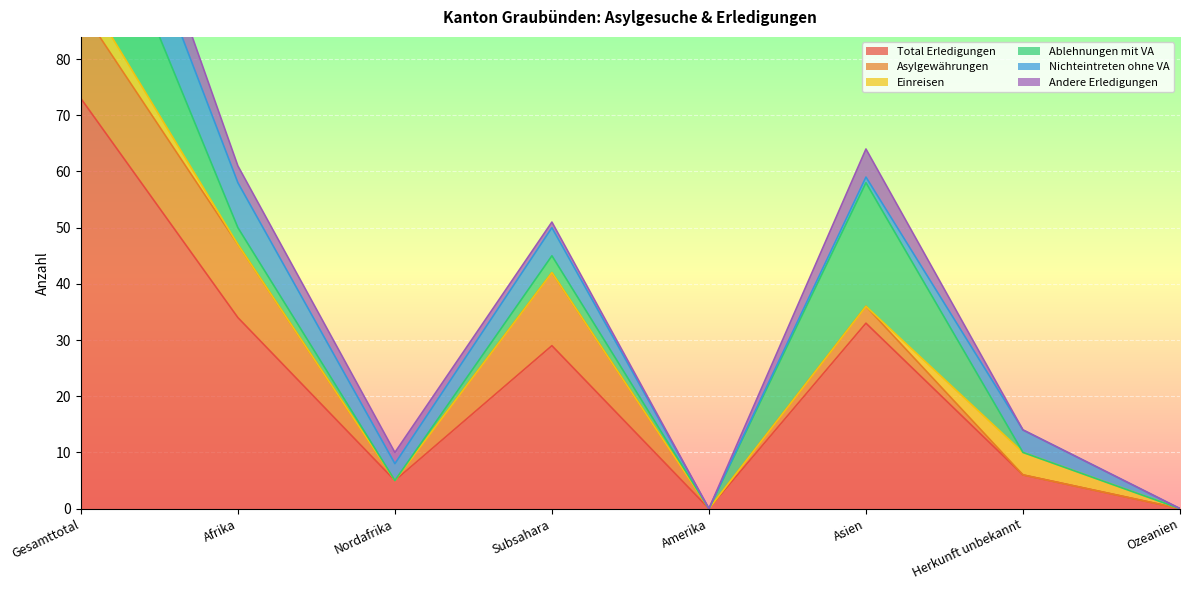

Which series has the widest spread of values?

Total Erledigungen